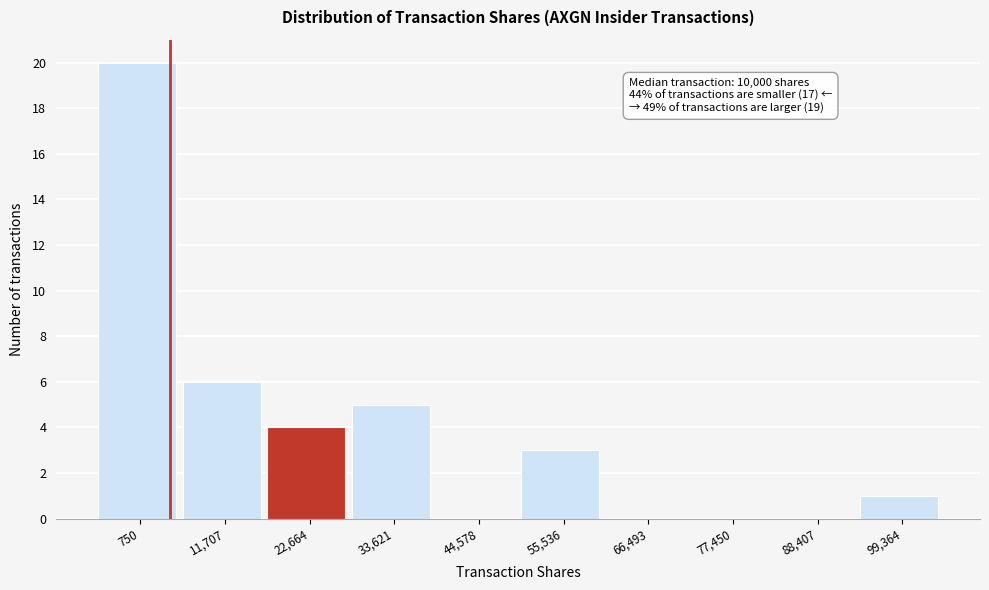

Reading right to left, what are all the values shown in this chart?

99,364=1	88,407=0	77,450=0	66,493=0	55,536=3	44,578=0	33,621=5	22,664=4	11,707=6	750=20